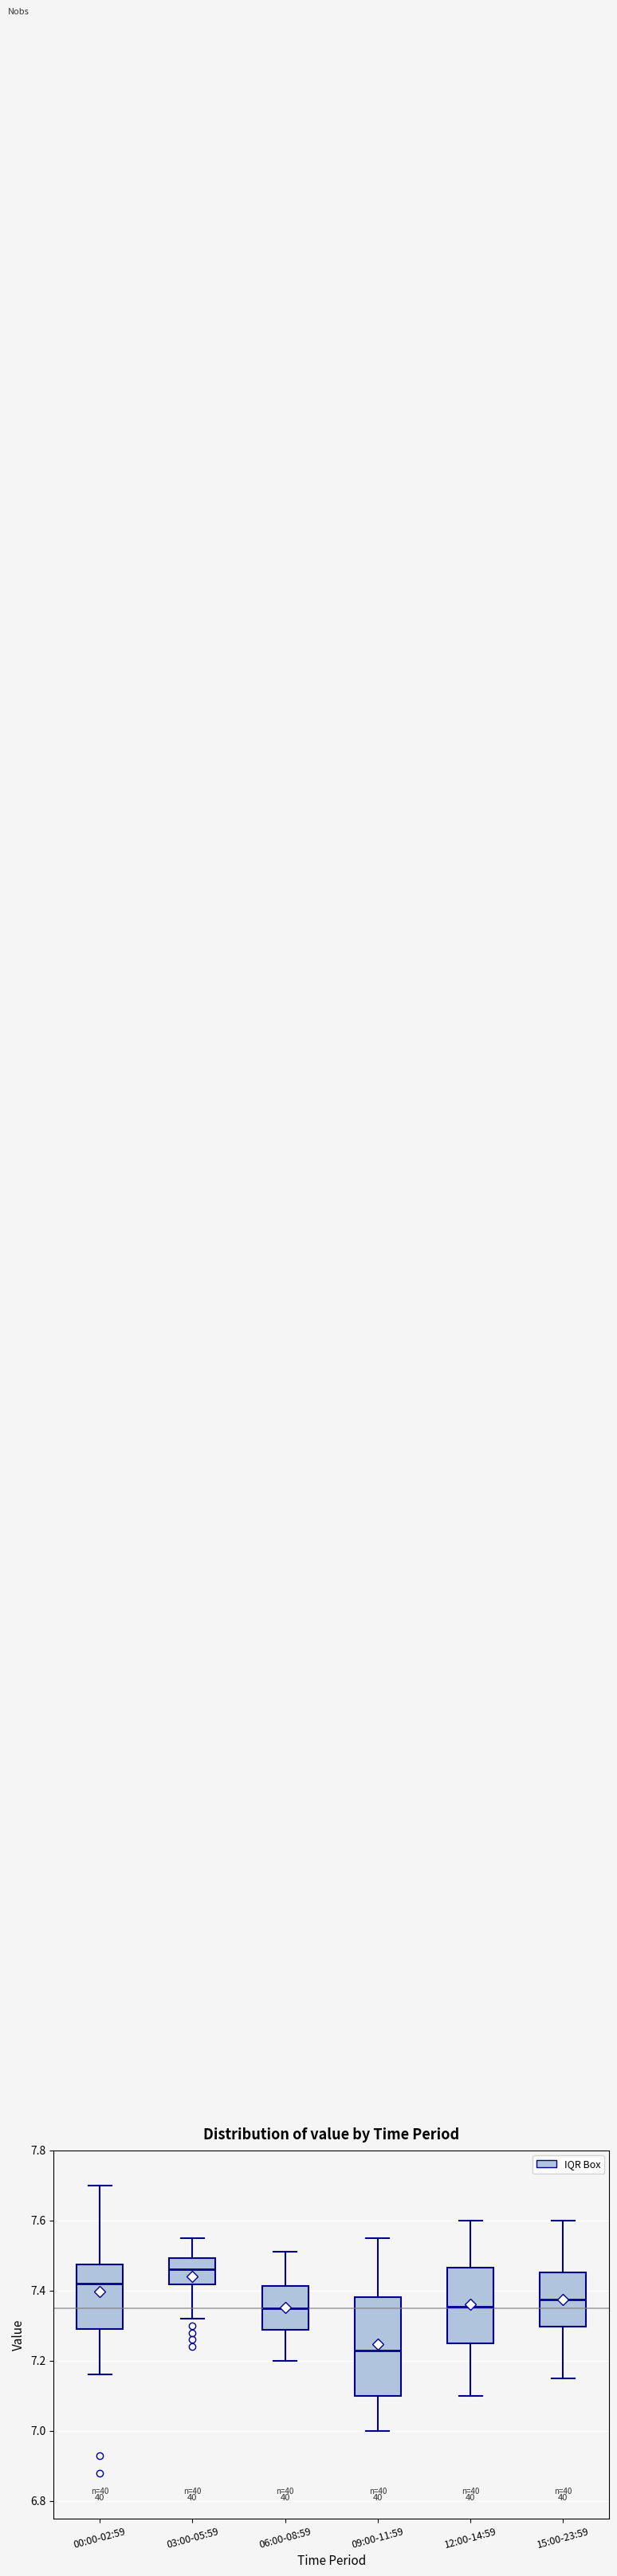

Which box has the lowest median line?

09:00-11:59